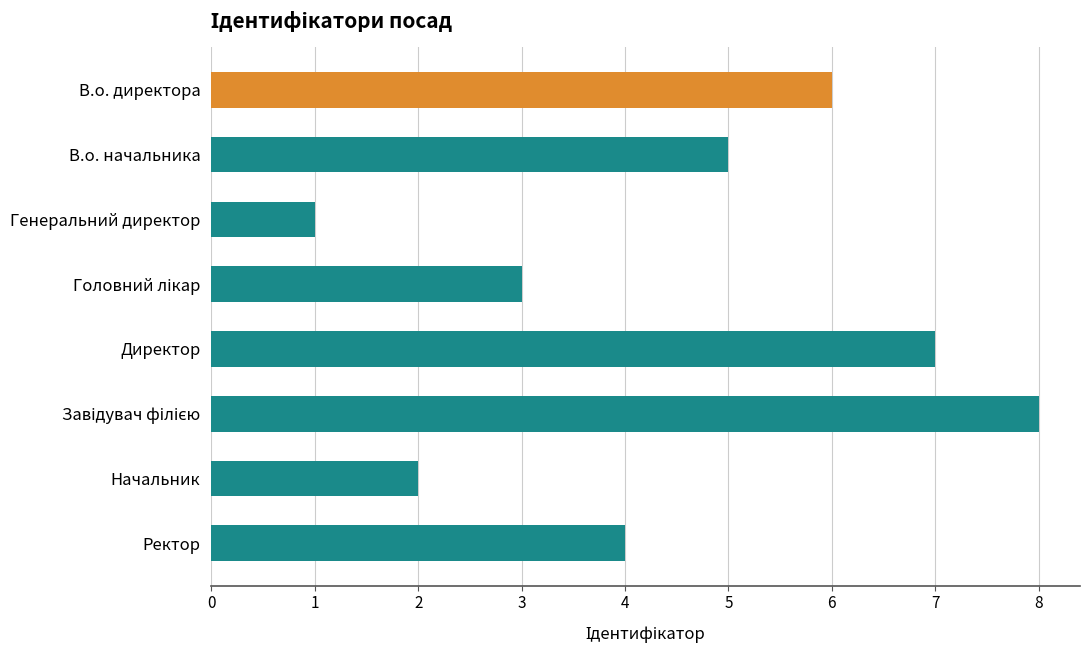

Between В.о. начальника and В.о. директора, which is larger?

В.о. директора